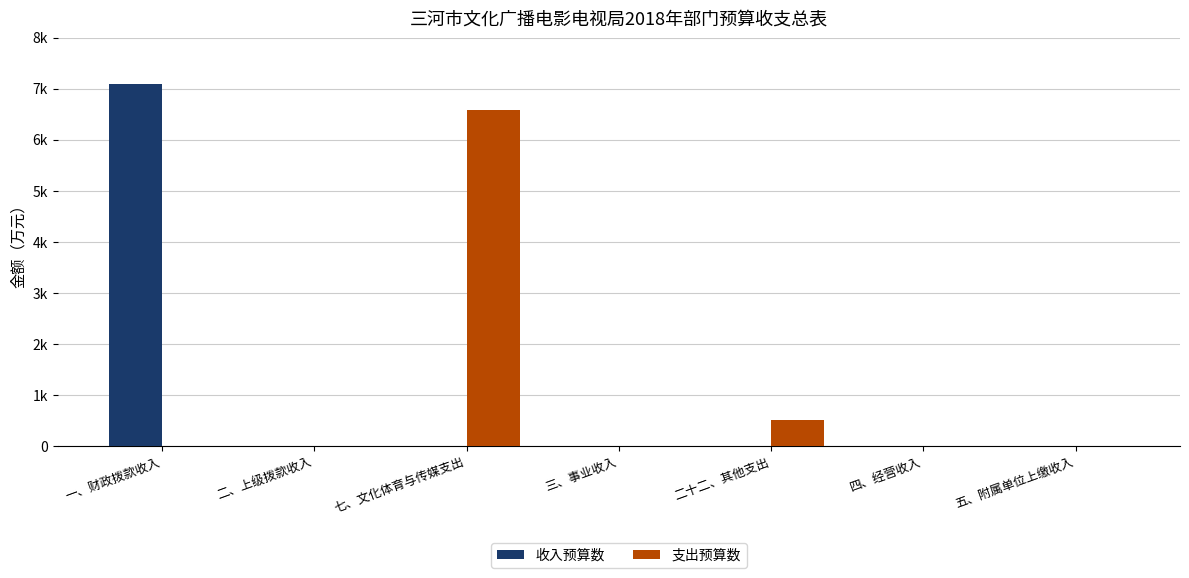

What are all the series names shown in the legend?

收入预算数, 支出预算数